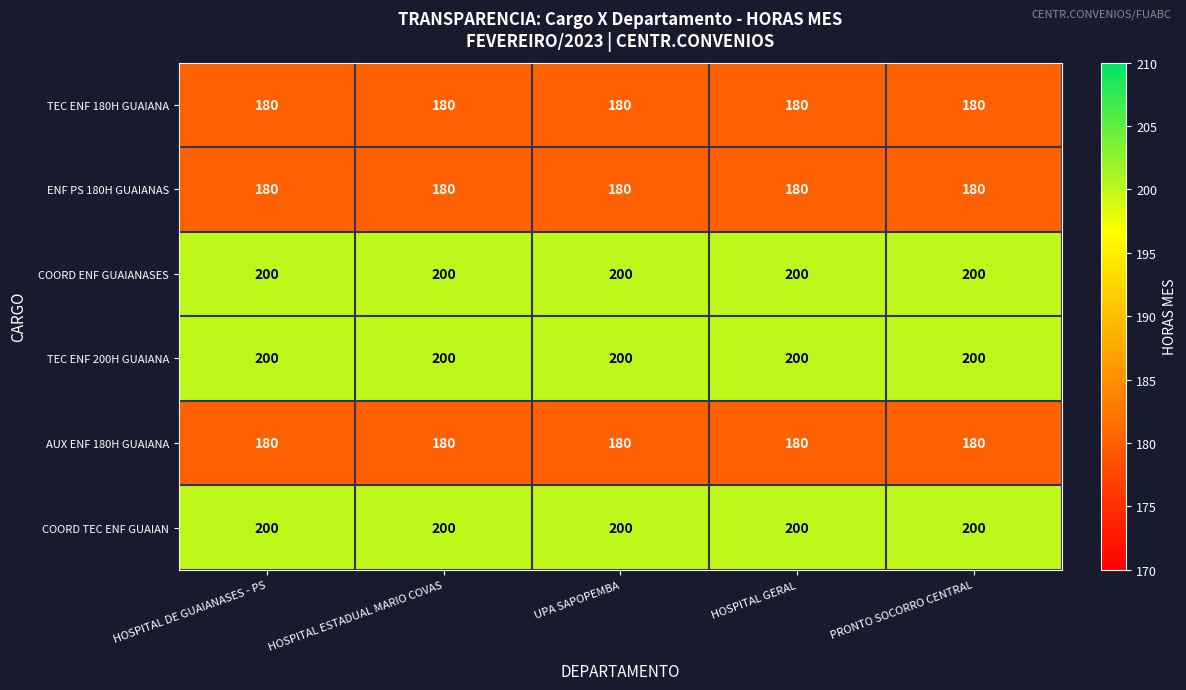

True or false: COORD ENF GUAIANASES has a value of 200 at PRONTO SOCORRO CENTRAL.

True